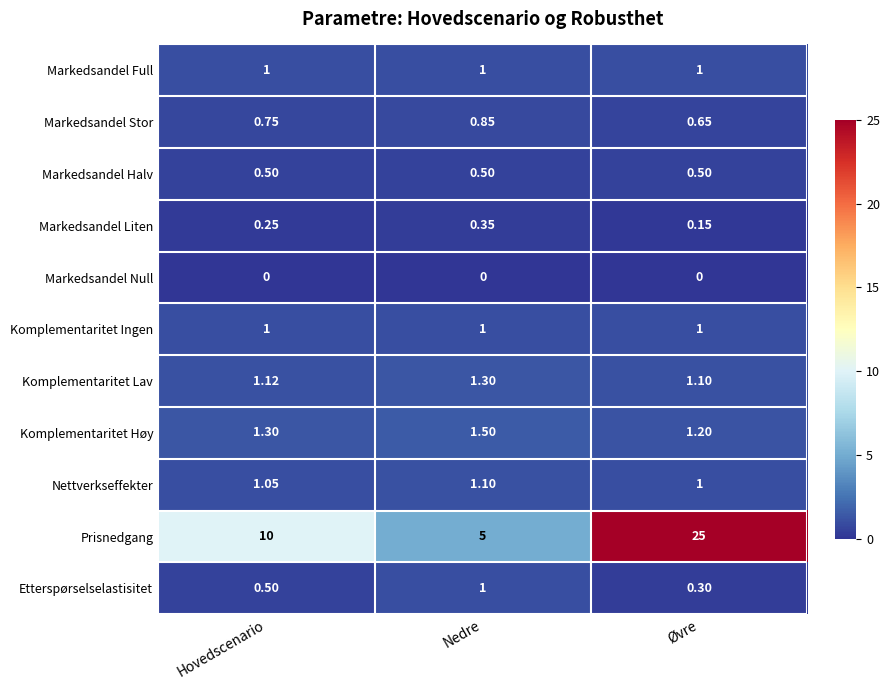

Which series changed the most between Nedre and Øvre?

Prisnedgang